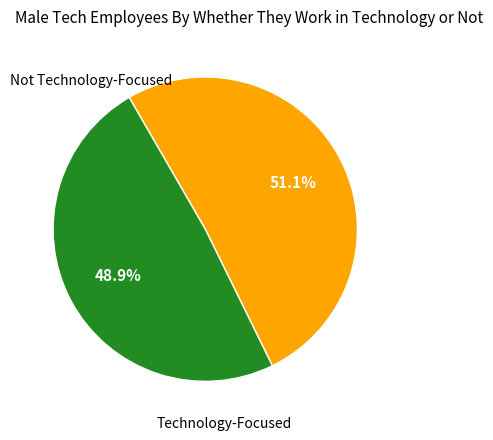

Is there any slice that represents more than half of the pie?

Yes